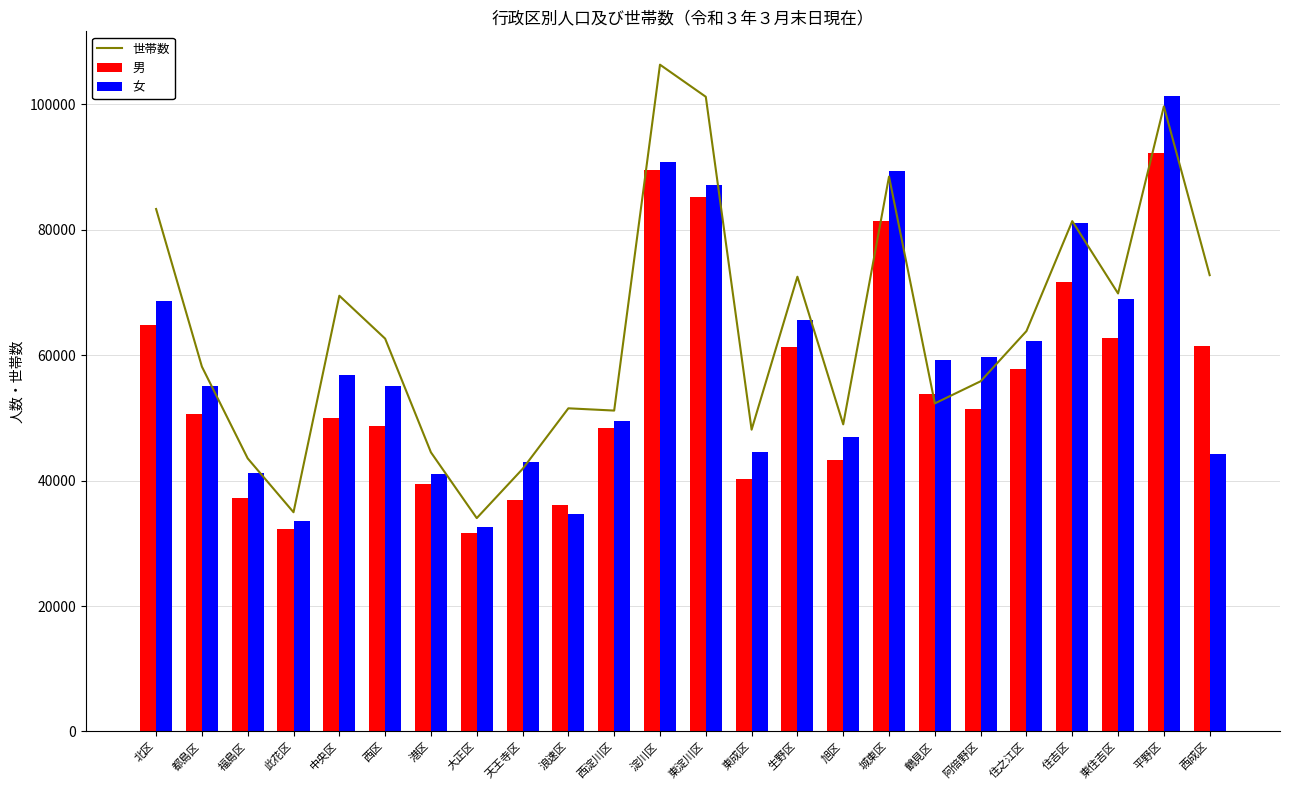

What position from the left is 東住吉区?

22